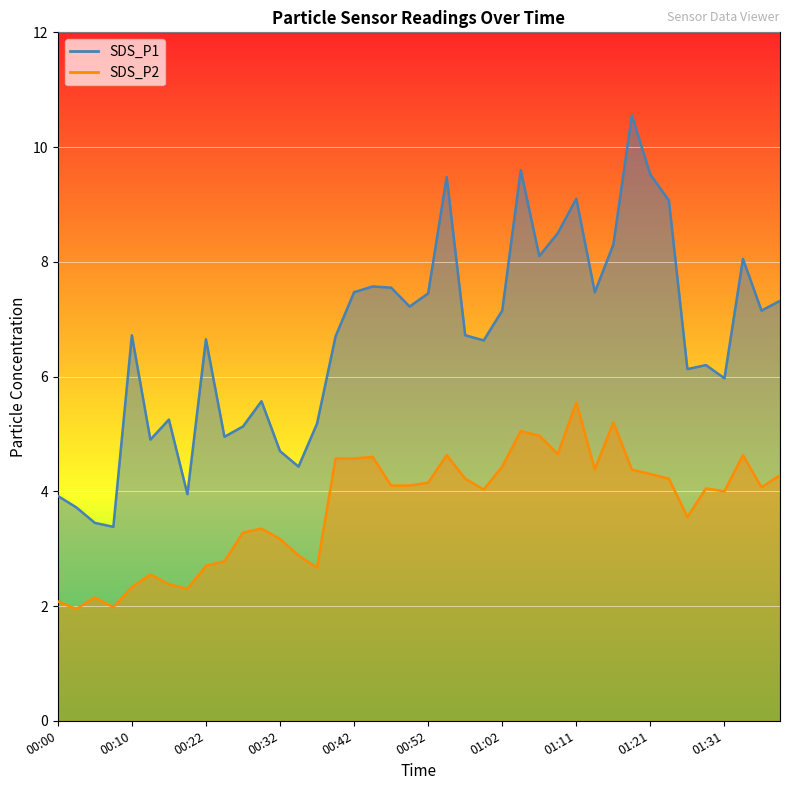

The SDS_P1 series shows 3.1 at 01:36. True or false?

False